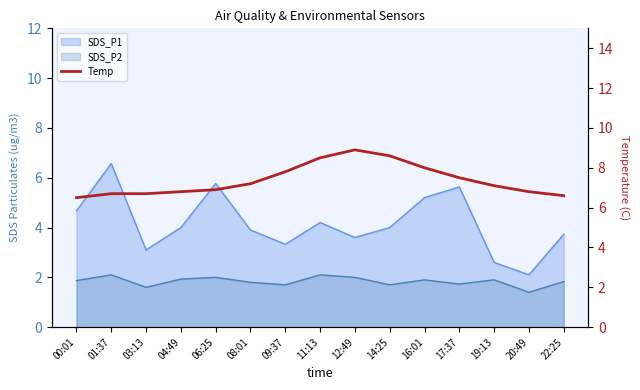

What is the label of the 4th point from the left?

04:49